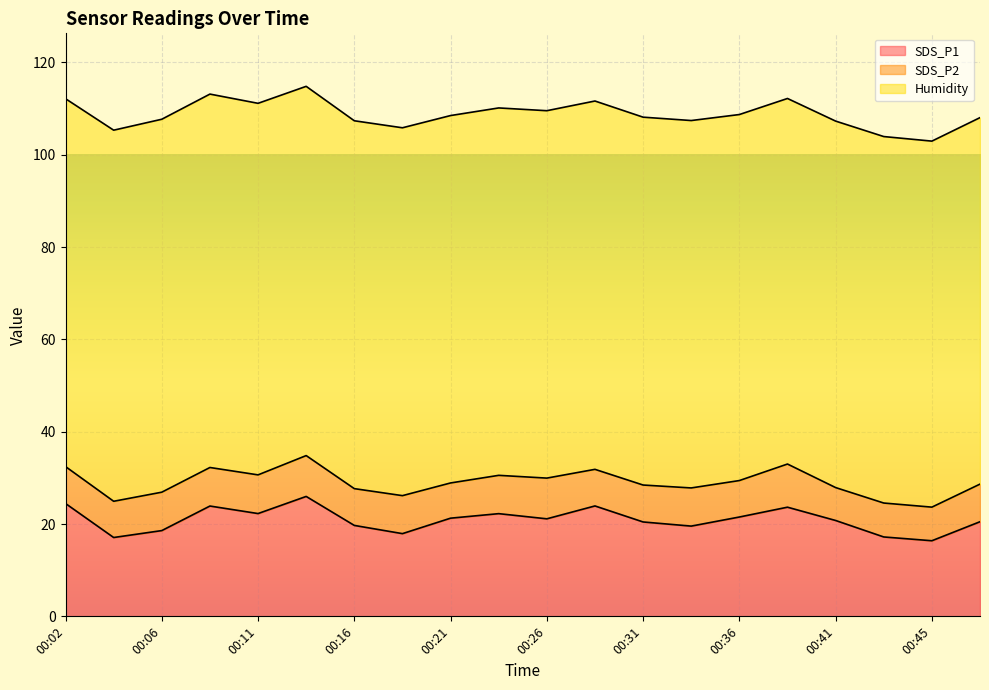

In SDS_P2, how many points are lower than both neighbors (excluding endpoints)?

7